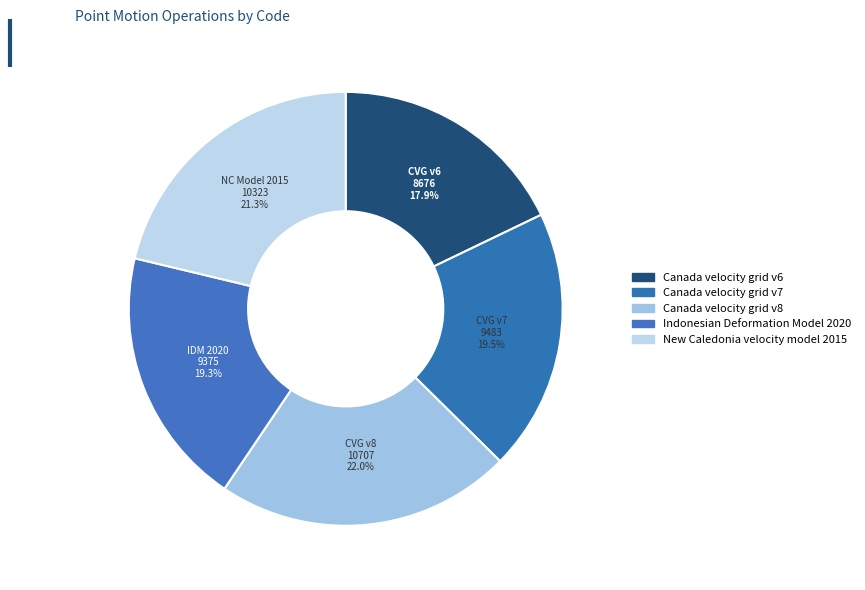

Is the sum of Canada velocity grid v6 and New Caledonia velocity model 2015 greater than half?

No